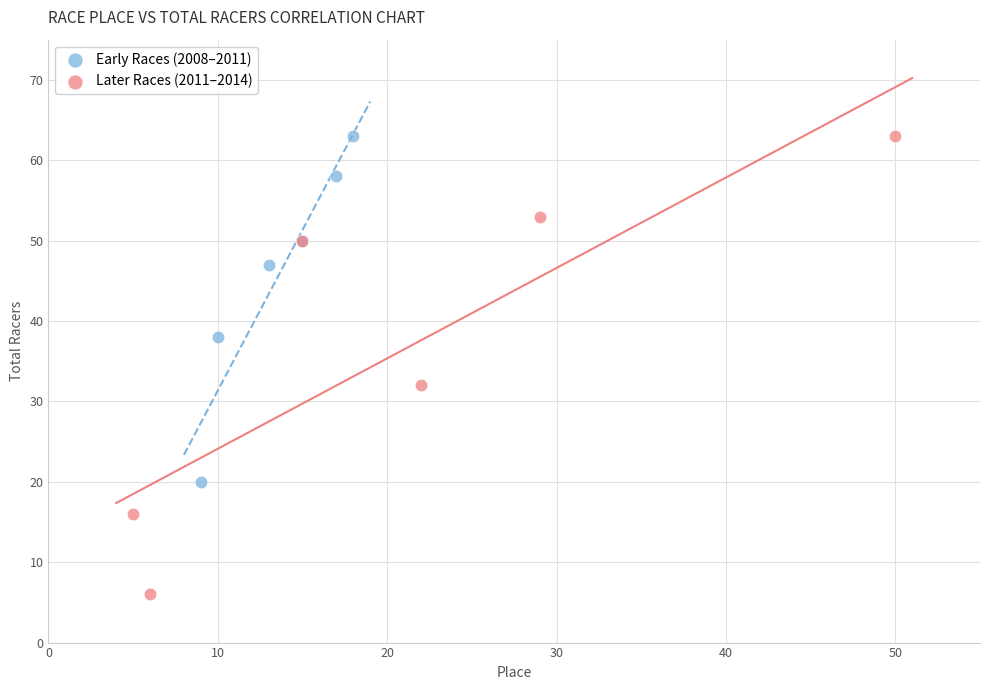

Which series contains the lowest Y value?

Later Races (2011–2014)